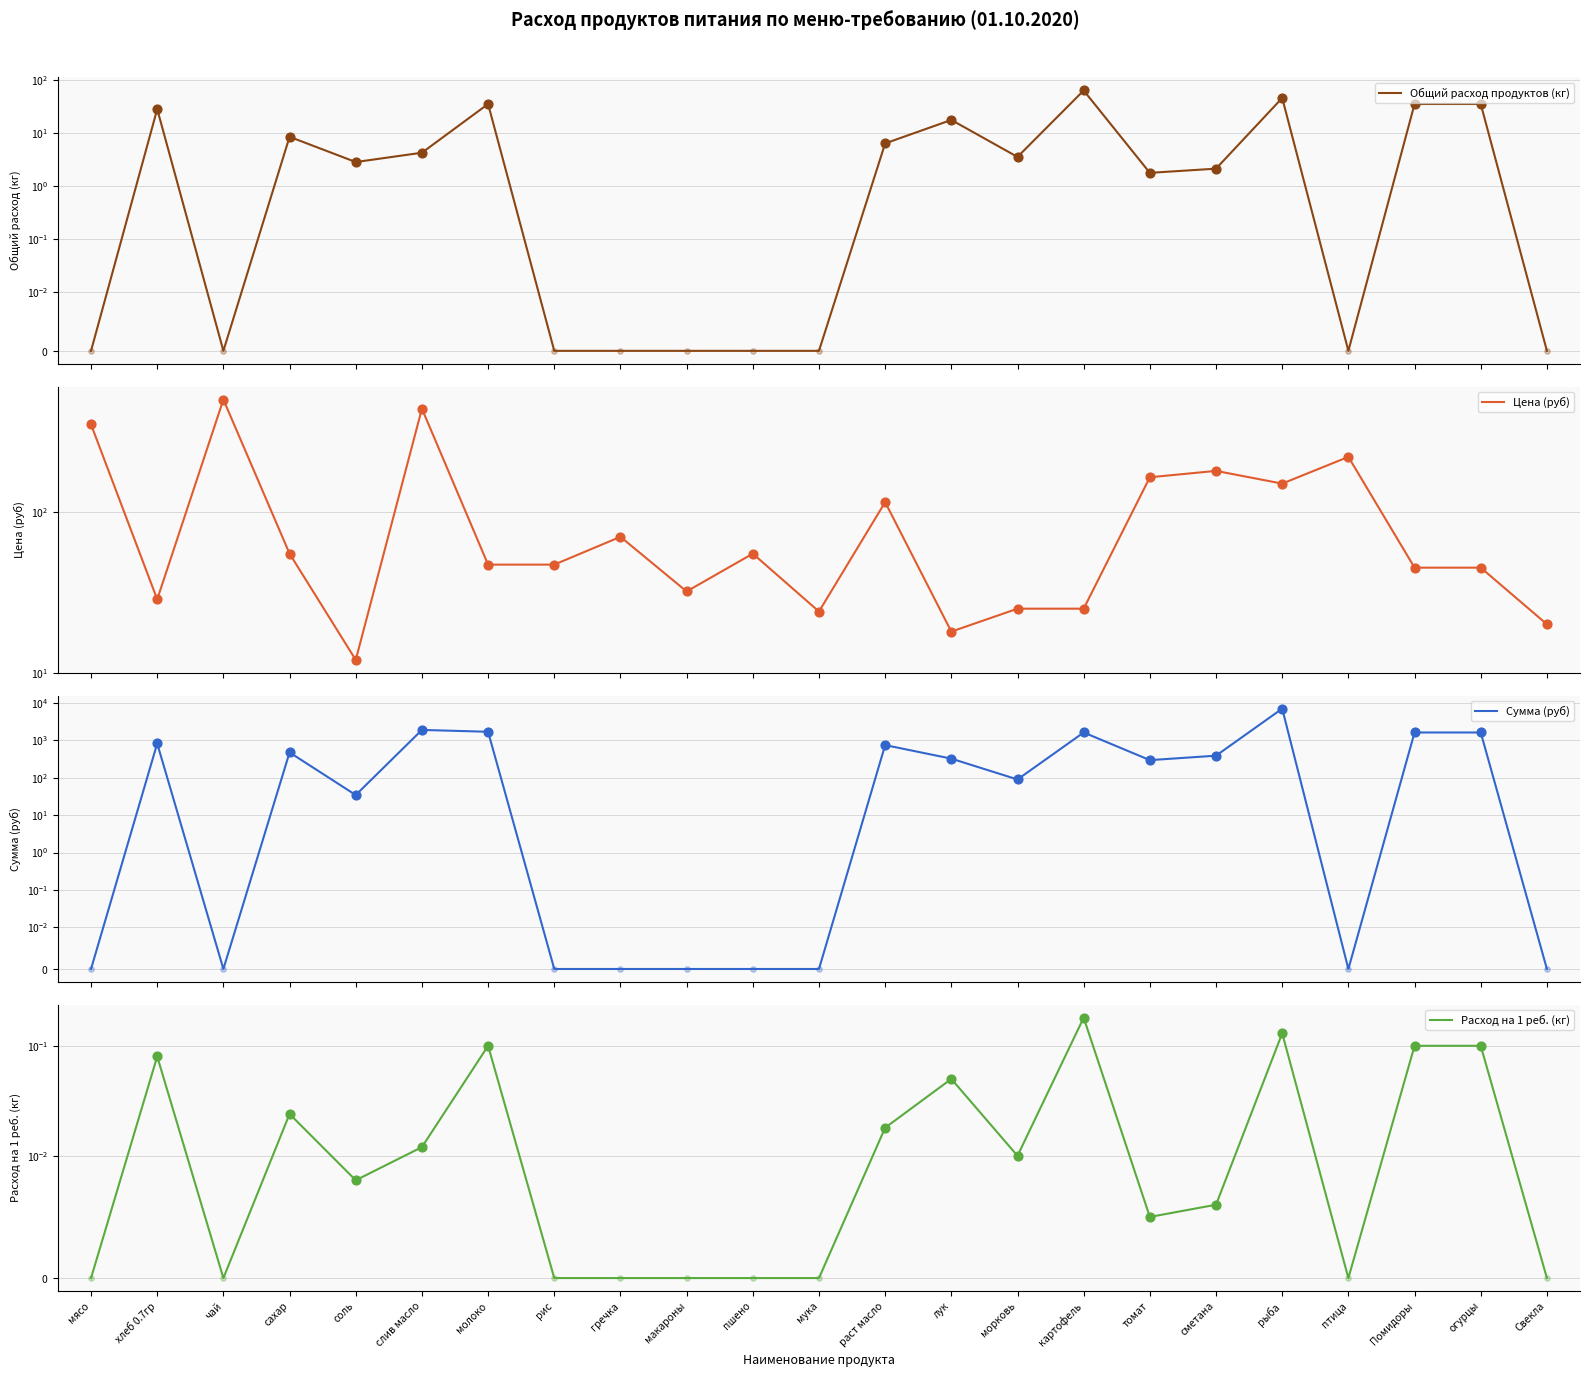

At how many categories does at least one series exceed 6002?

1